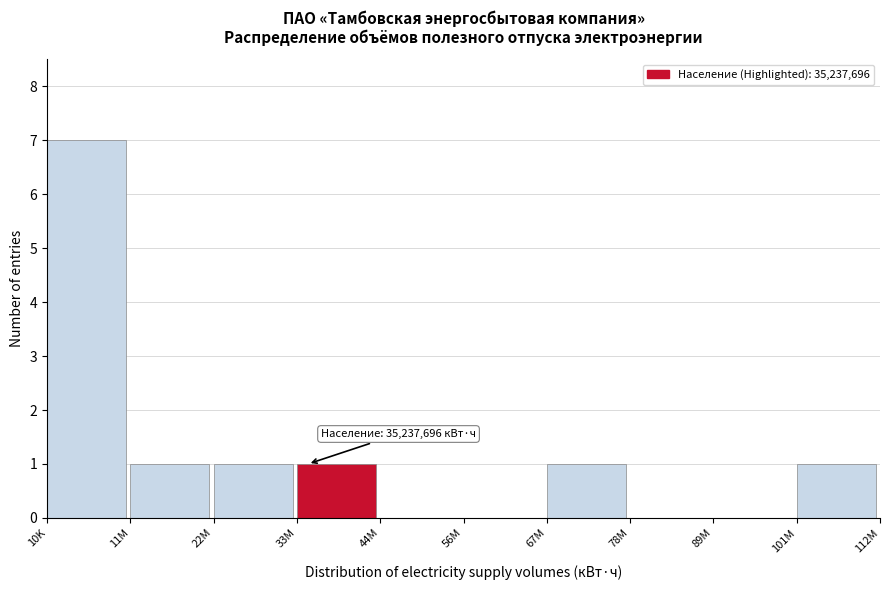

Reading left to right, transcribe all the data shown in this chart.

10K=7	11M=1	22M=1	33M=1	44M=0	56M=0	67M=1	78M=0	89M=0	101M=1